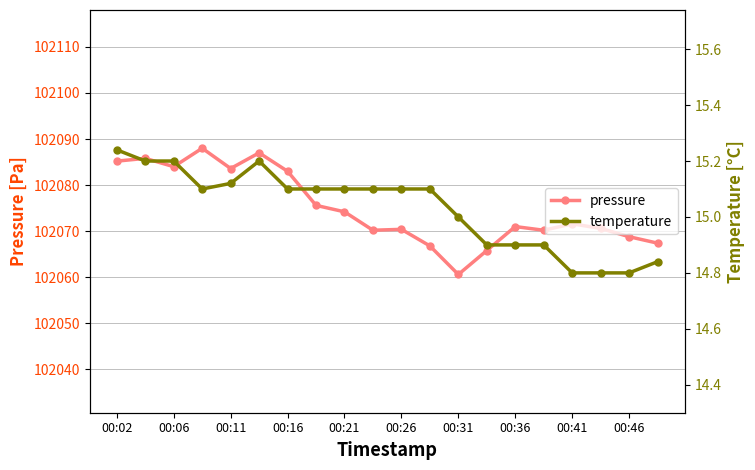

How many values in the temperature series are below 15?

7